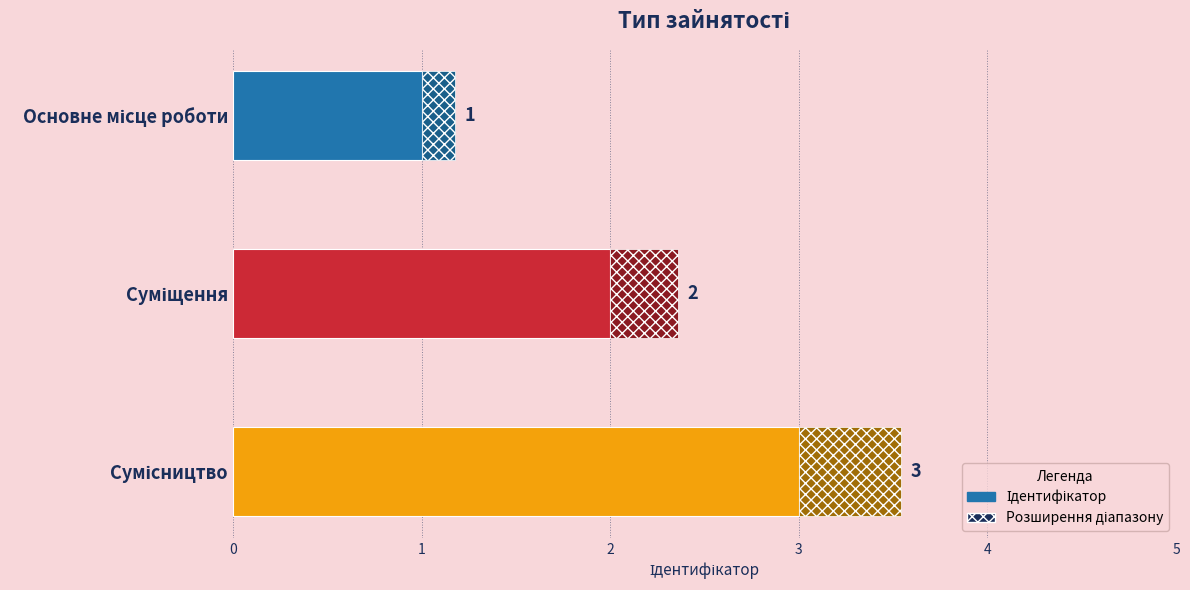

What is the maximum value shown in the chart?

3